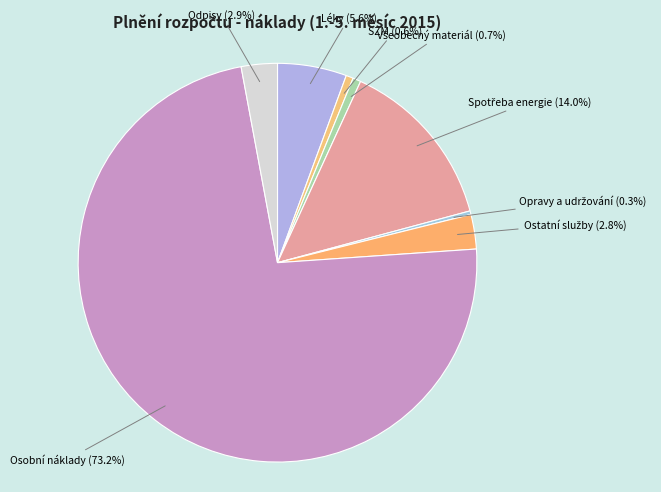

Is the sum of Osobní náklady and SZM greater than half?

Yes